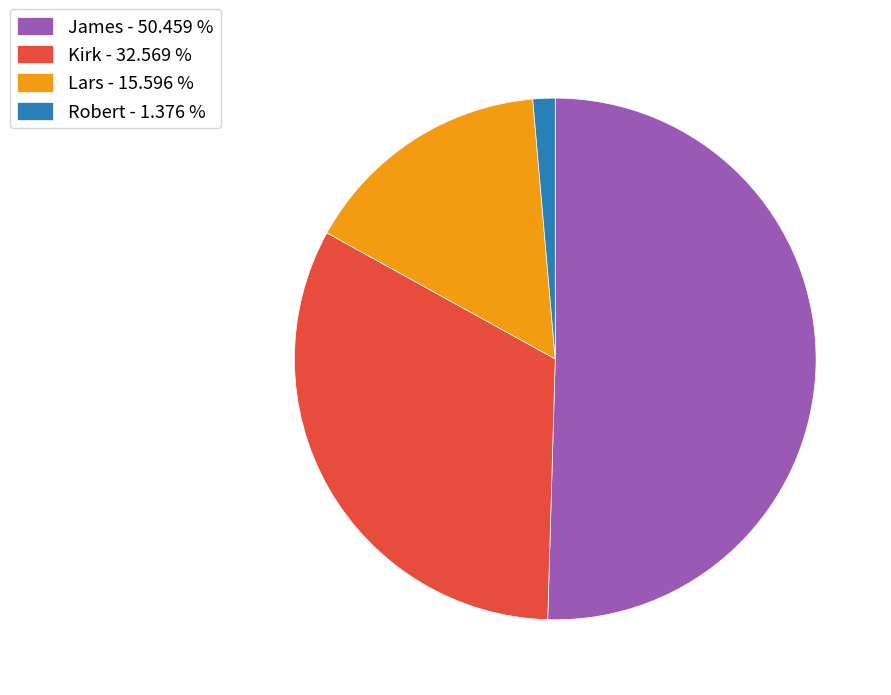

Do James - 50.459 % and Kirk - 32.569 % together represent more than half of the pie?

Yes